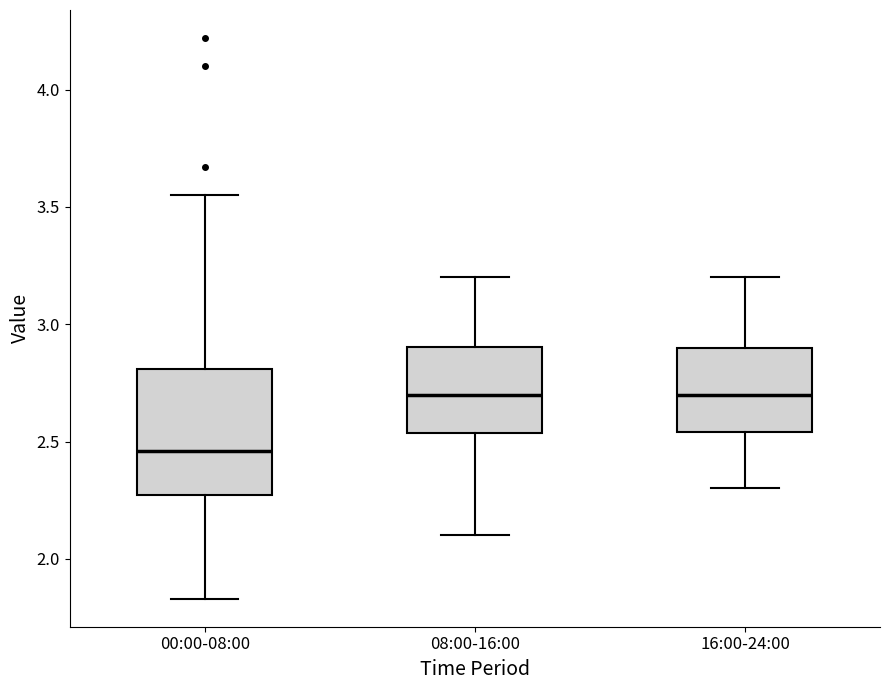

Where does the lower whisker of the box for 08:00-16:00 end on the y-axis? The values are not printed on the chart, so give them approximately, as read against the axis.

2.10